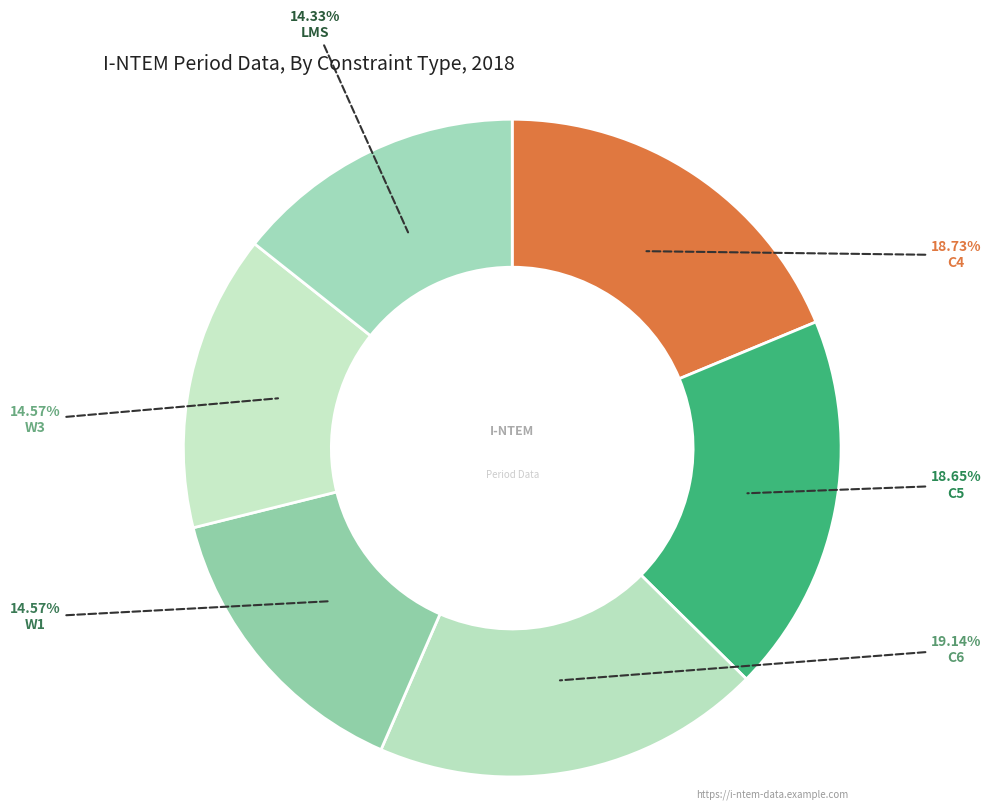

How many slices are in this pie chart?

6